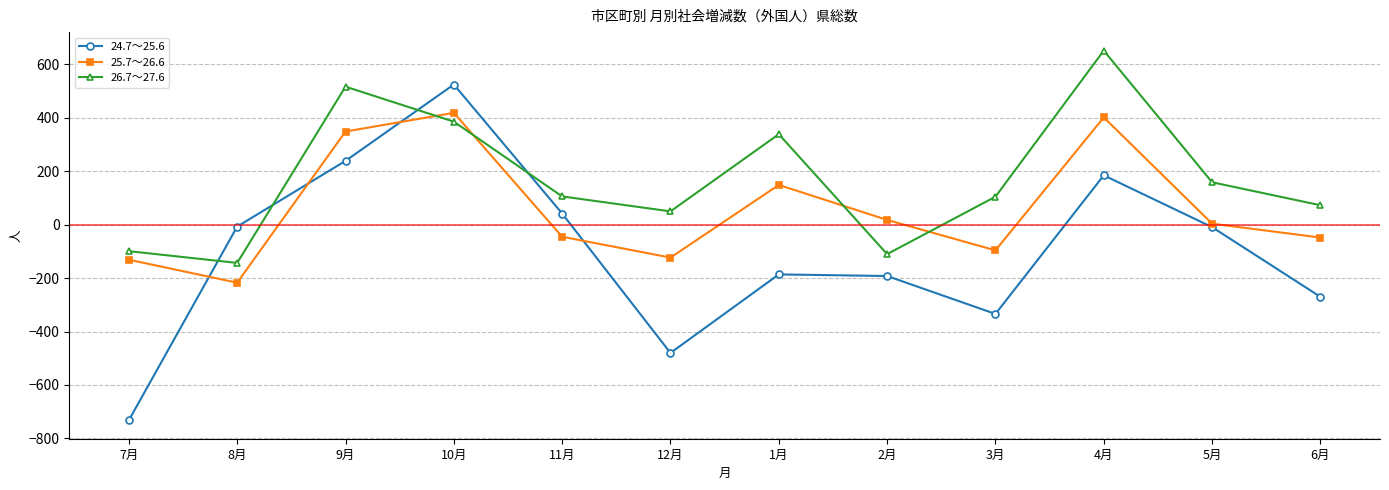

What position from the left is 4月?

10